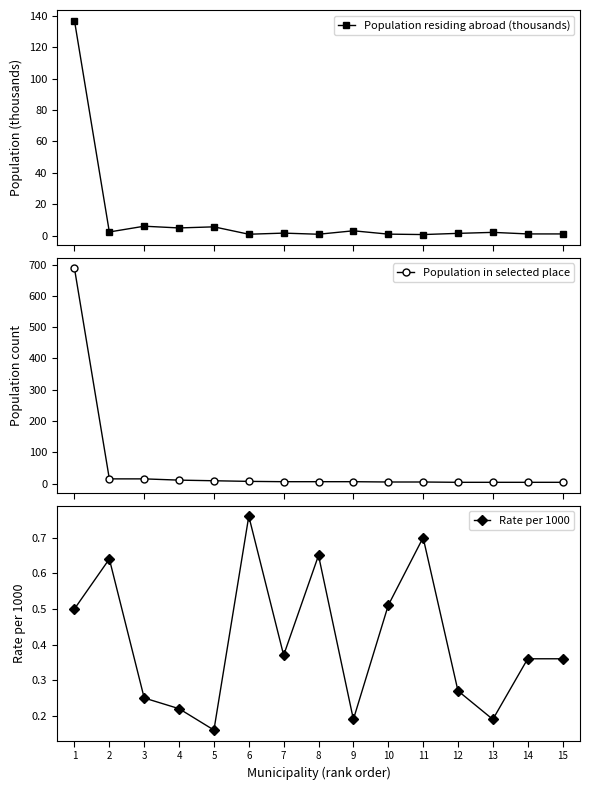

At 14, list the series in order from largest to smallest.

Population in selected place, Population residing abroad (thousands), Rate per 1000